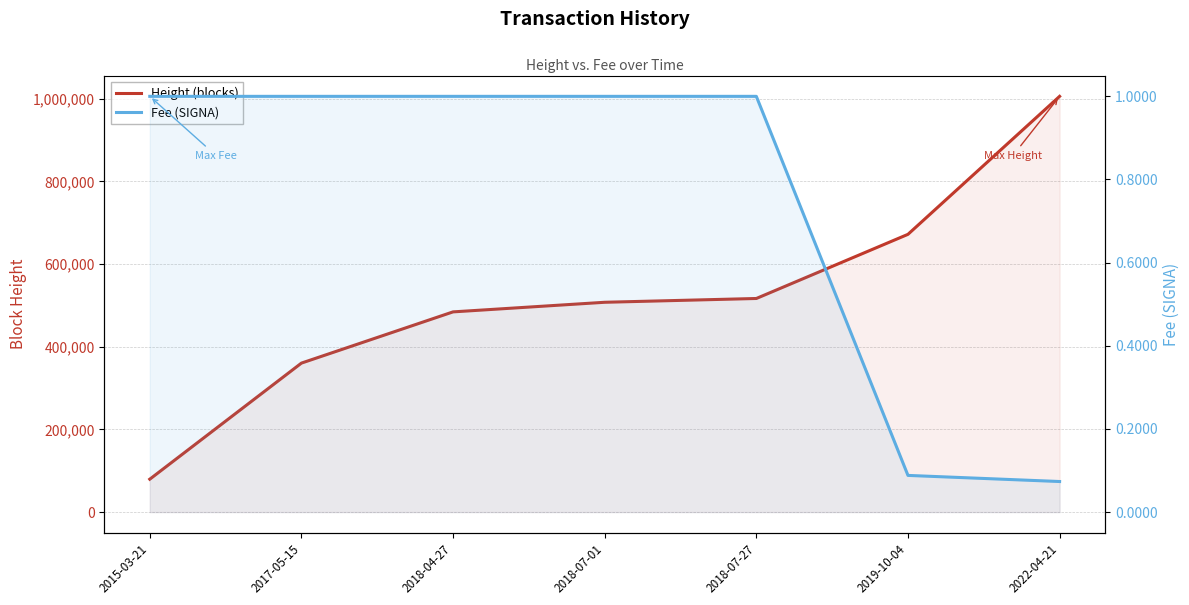

Where is Height (blocks) nearest to the value 542545?

2018-07-27